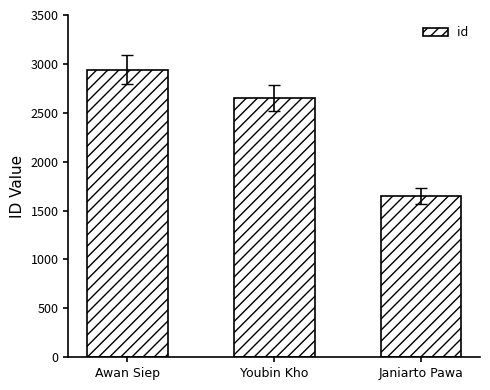

Reading left to right, transcribe all the data shown in this chart.

Awan Siep=2940	Youbin Kho=2649	Janiarto Pawa=1651